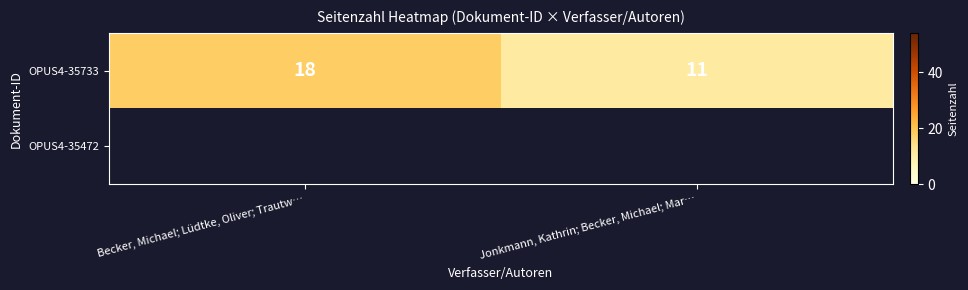

What is the smallest value displayed?

11.0